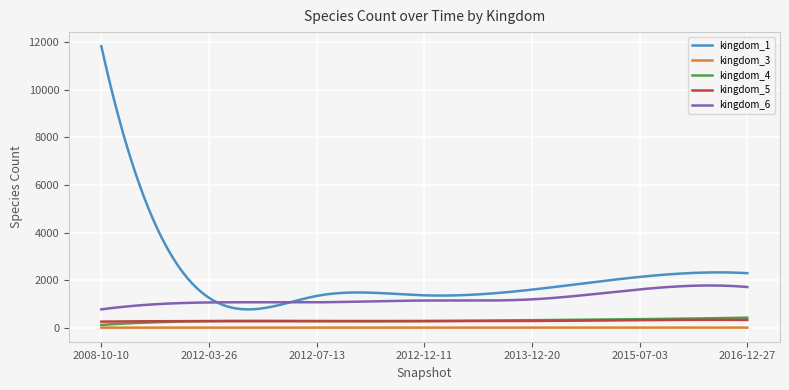

What is the highest value of the kingdom_1 series?

11825.0